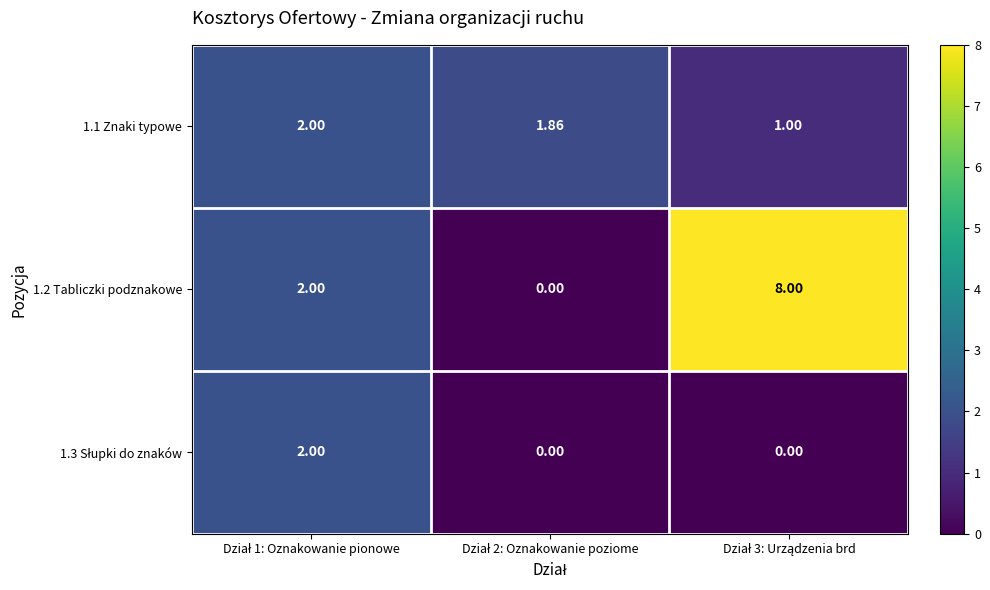

How many values in the 1.2 Tabliczki podznakowe series are below 2?

1